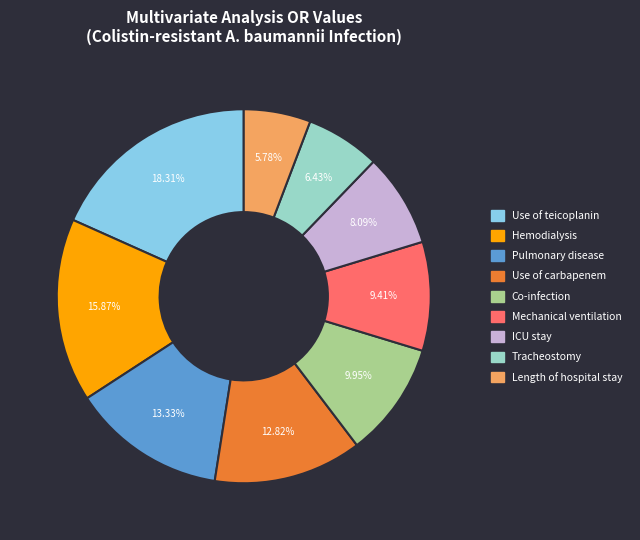

Is it true that ICU stay is 1% of the pie?

False